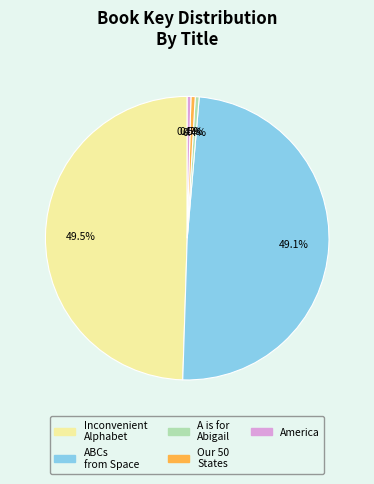

To the nearest percent, what is the combined percentage of ABCs from Space and A is for Abigail?

50%